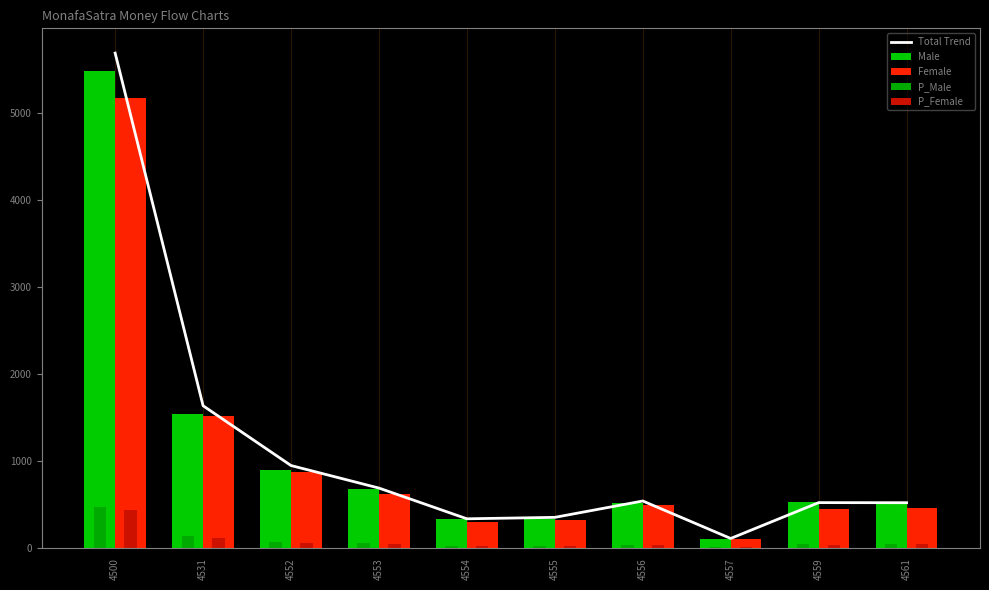

What is the approximate value of Female at 4552?

878